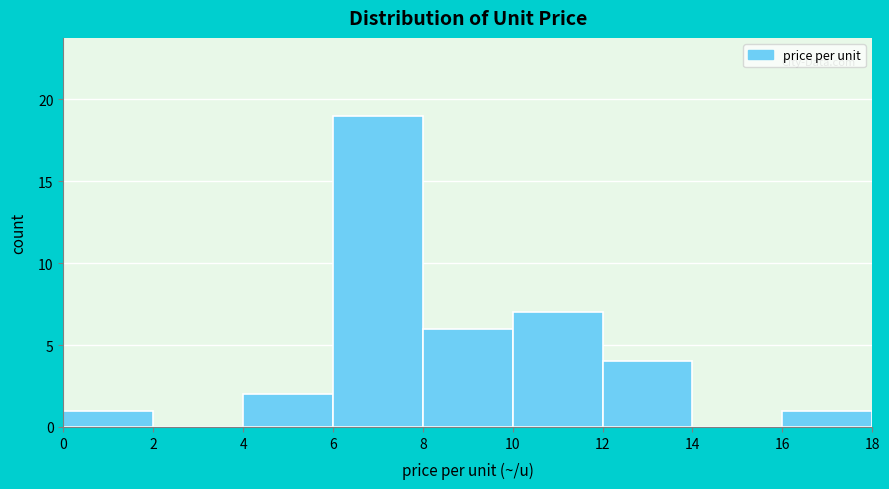

Reading left to right, transcribe this chart: for each bar, give the range it covers on the x-axis and its height. The values are not printed on the chart, so give them approximately, as read against the axis.

0 to 2: 1
2 to 4: 0
4 to 6: 2
6 to 8: 19
8 to 10: 6
10 to 12: 7
12 to 14: 4
14 to 16: 0
16 to 18: 1